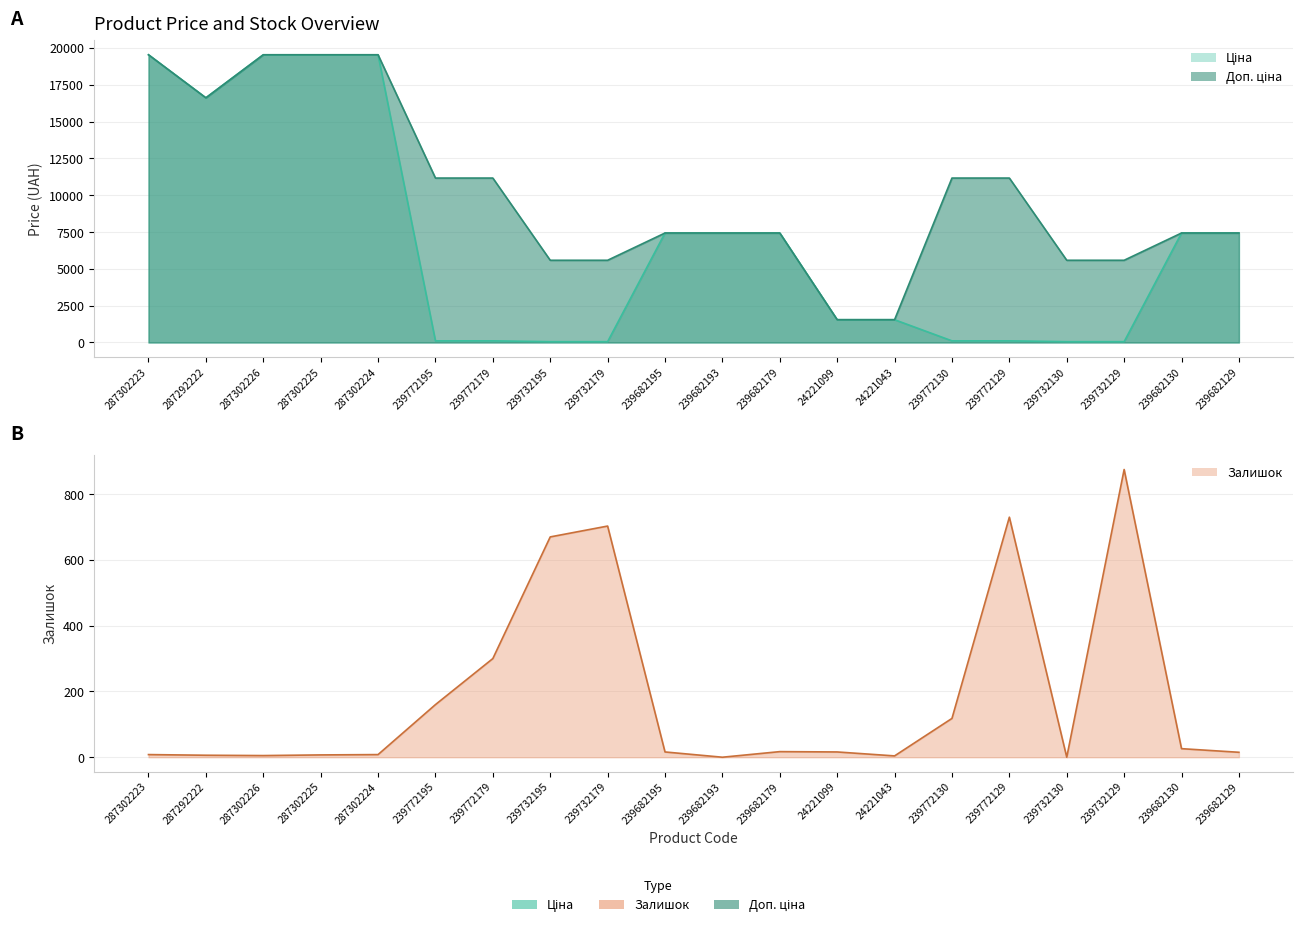

Where do Залишок and Ціна first cross each other?

287302224 and 239772195